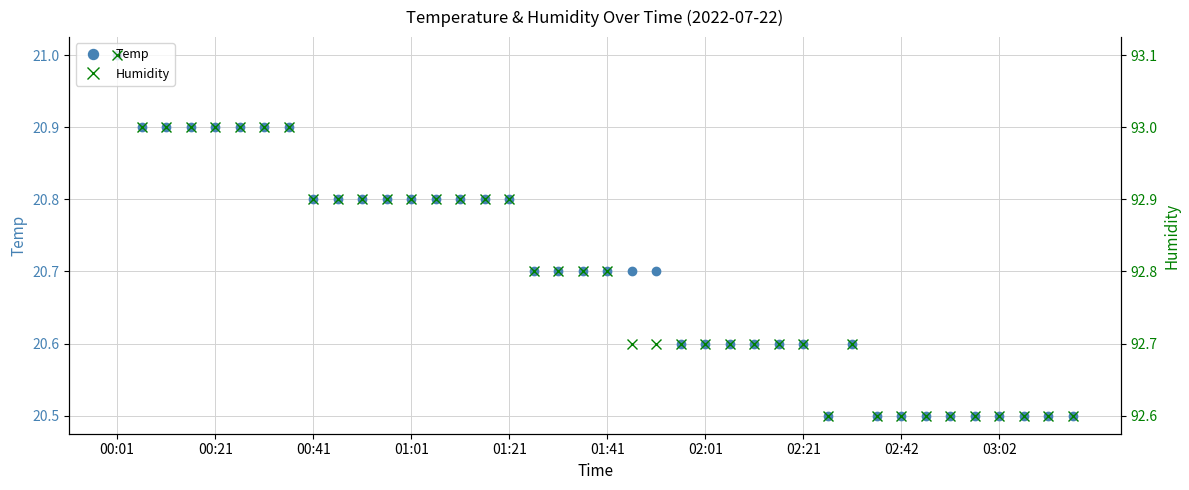

What is the highest value of the Temp series?

21.0